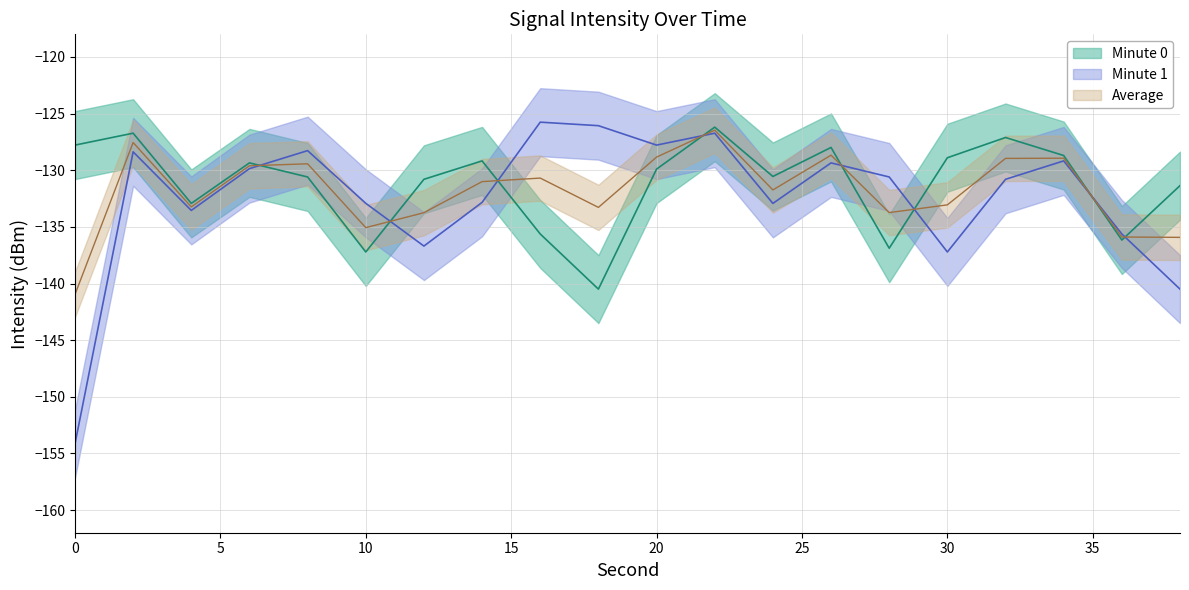

Reading left to right, extract all data points from this chart.

-127.8	-126.7	-132.9	-129.3	-130.6	-137.2	-130.8	-129.2	-135.6	-140.5	-129.9	-126.2	-130.5	-128.0	-136.9	-128.9	-127.1	-128.7	-136.2	-131.4